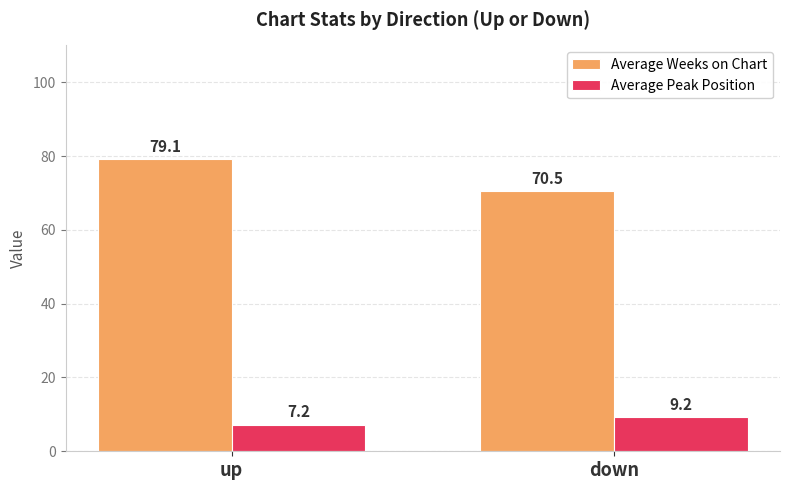

Which label corresponds to the largest value in the chart?

up